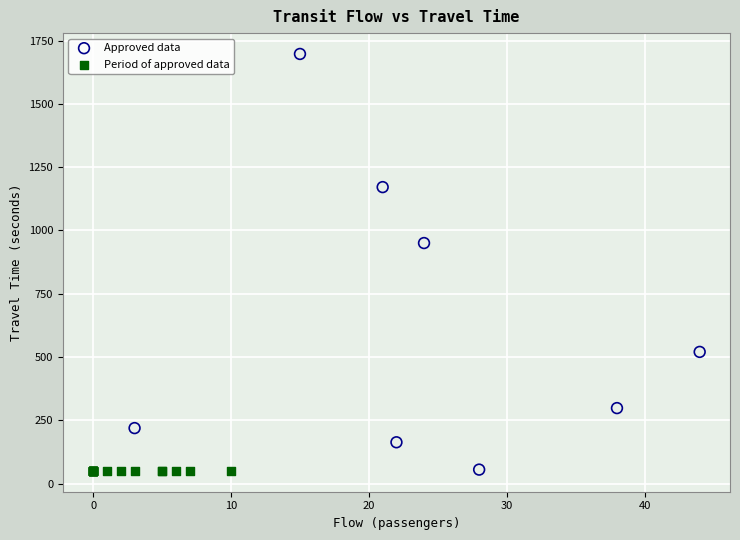

What are all the series names shown in the legend?

Approved data, Period of approved data